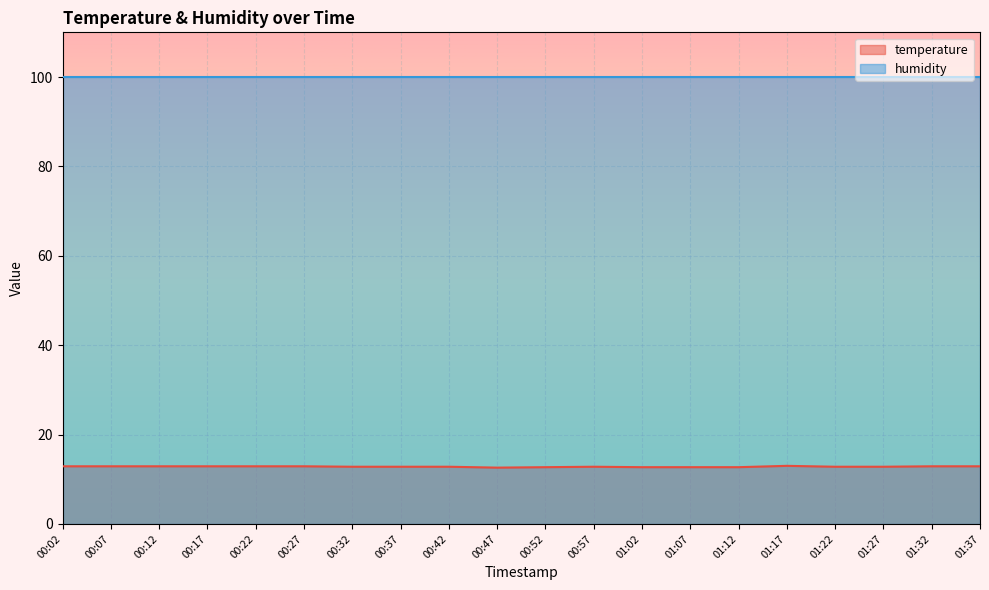

Rank the categories by value from highest to lowest.

01:17, 00:02, 00:07, 00:12, 00:17, 00:22, 00:27, 01:32, 01:37, 00:32, 00:37, 00:42, 00:57, 01:22, 01:27, 00:52, 01:02, 01:07, 01:12, 00:47